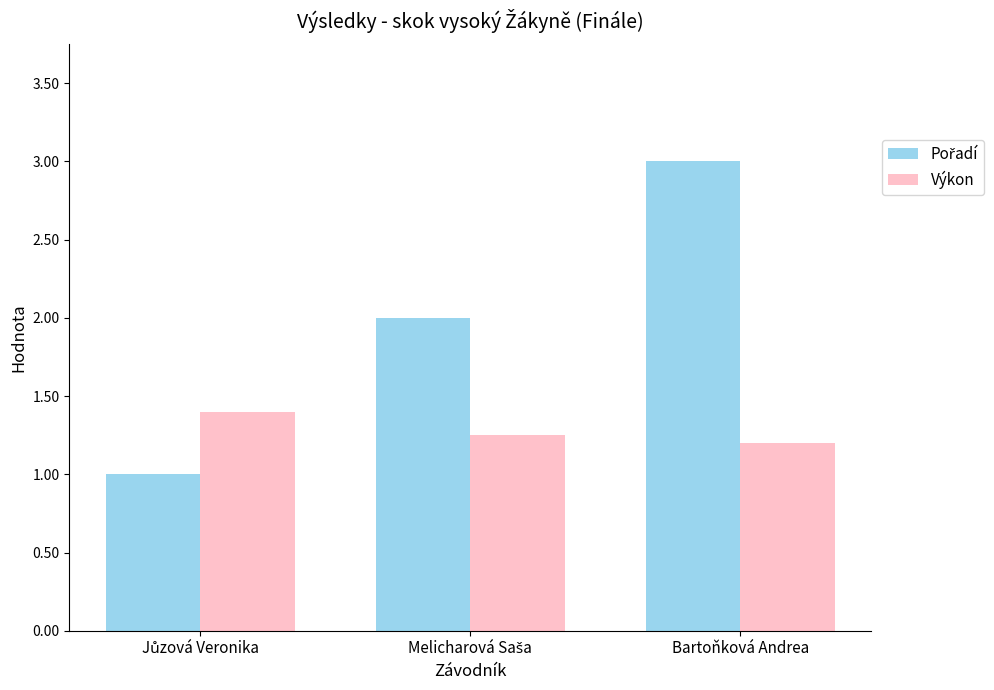

What is the average value of the Výkon series?

1.3